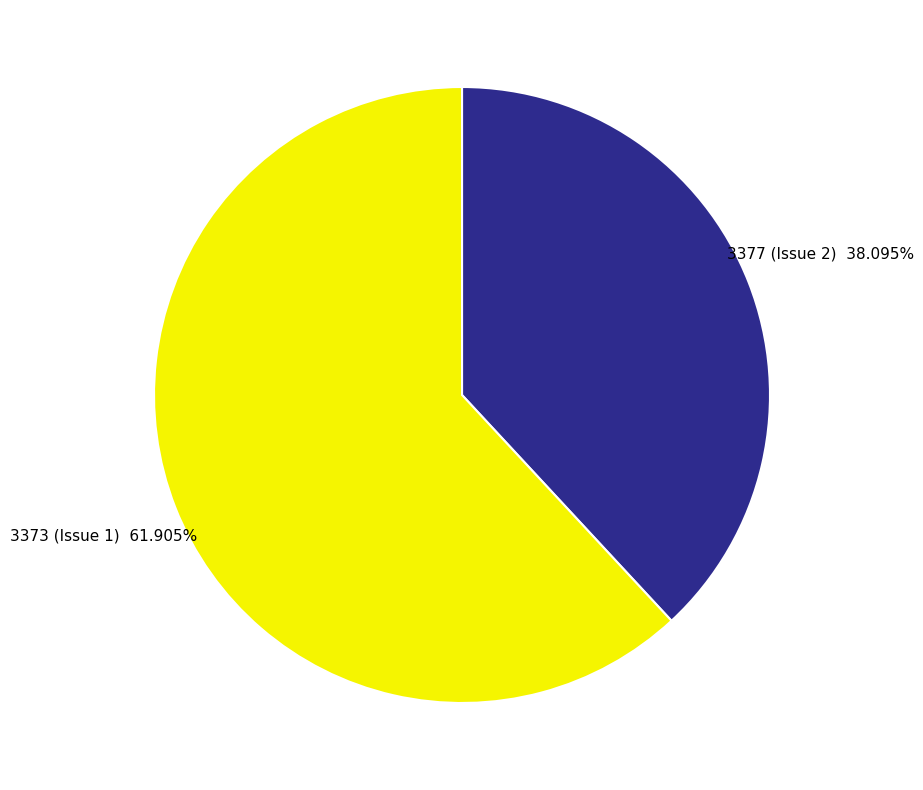

What is the largest slice in the pie chart?

3373 (Issue 1)